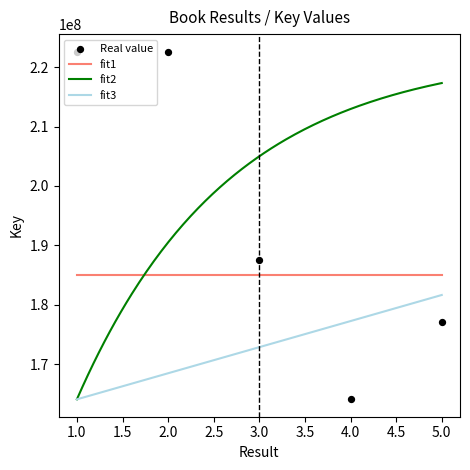

What is the change in value from 2 to 3?

-35048404